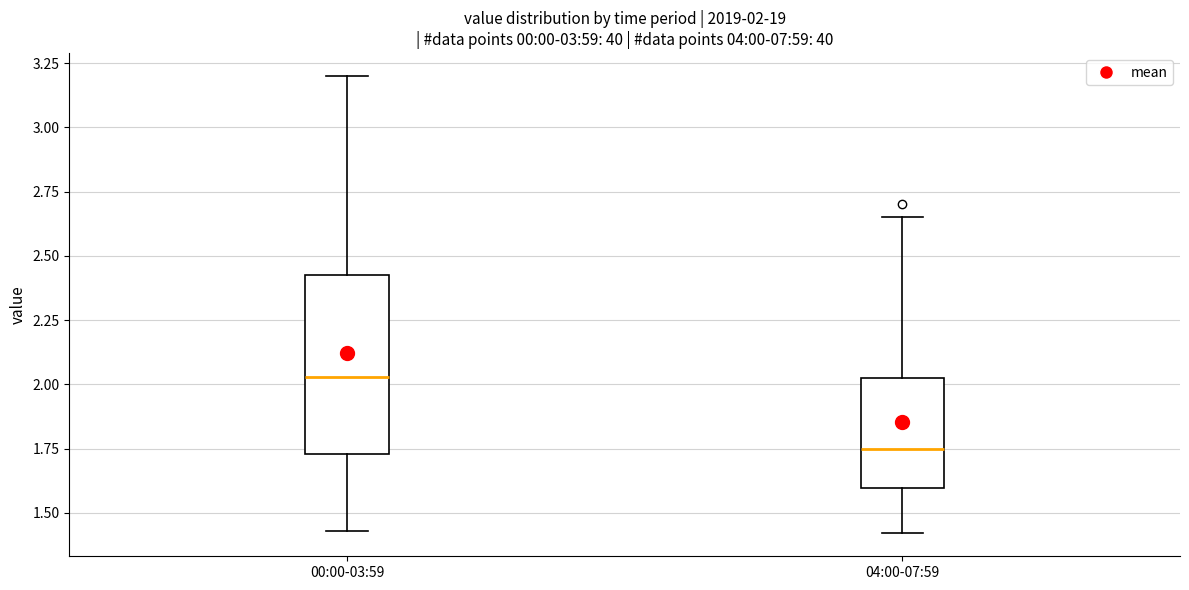

Which box's median line is the lowest?

04:00-07:59